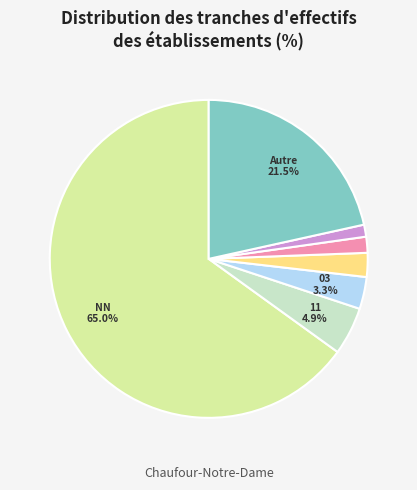

Is there any slice that represents more than half of the pie?

Yes